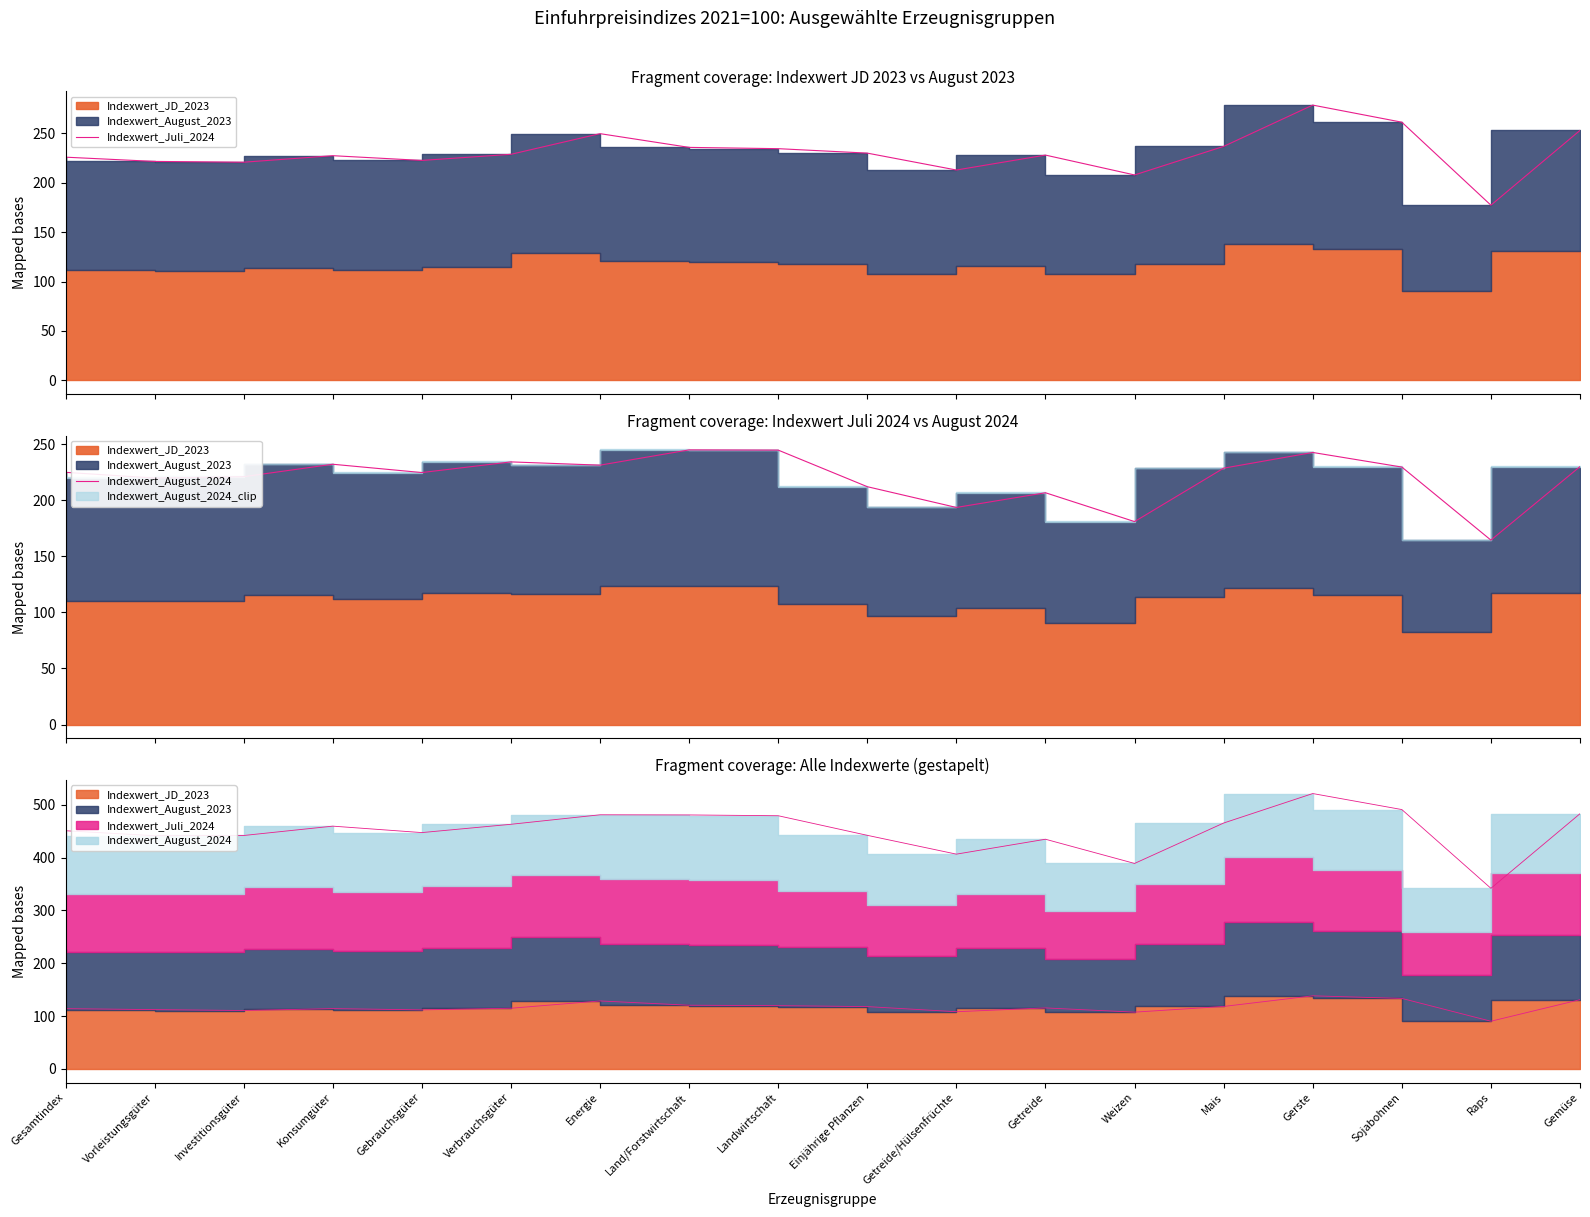

In Indexwert_Juli_2024, how many points are higher than both neighbors (excluding endpoints)?

4